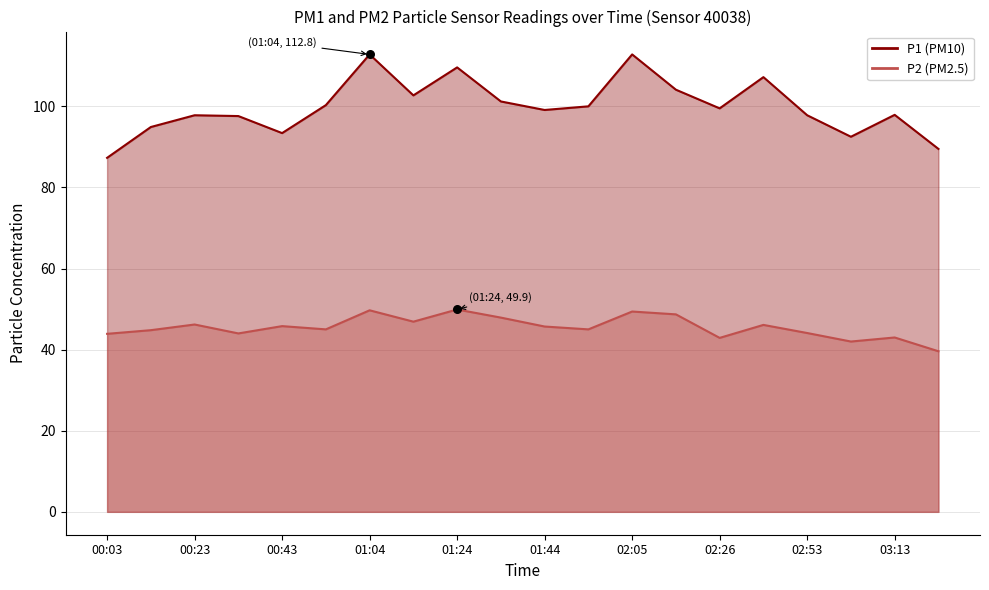

Which series has the widest spread of Y values?

P1